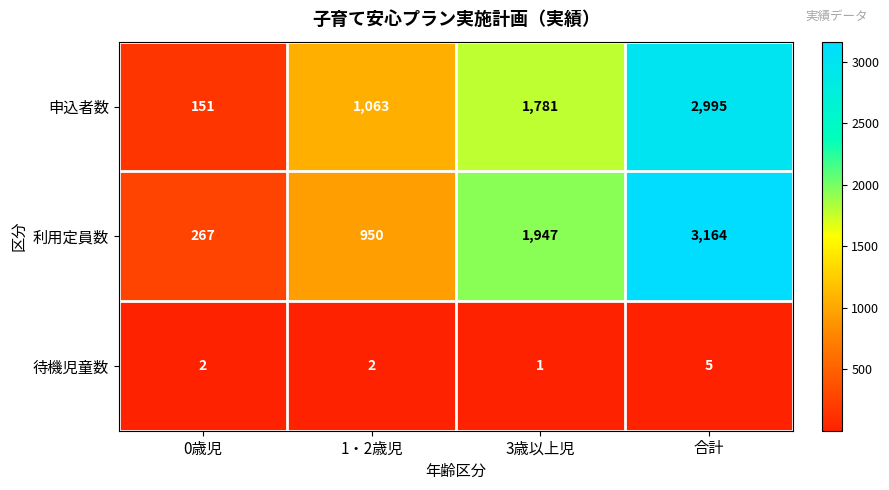

The 利用定員数 series shows 358 at 0歳児. True or false?

False